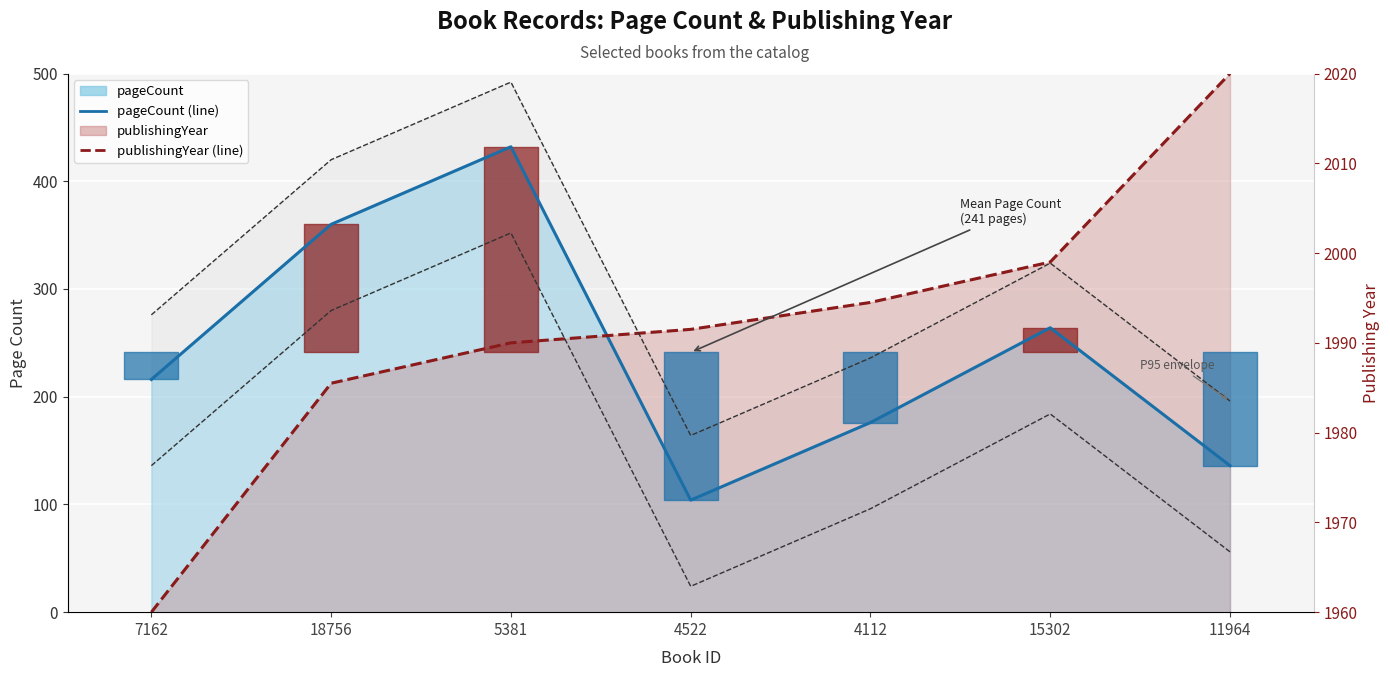

What position from the left is 18756?

2